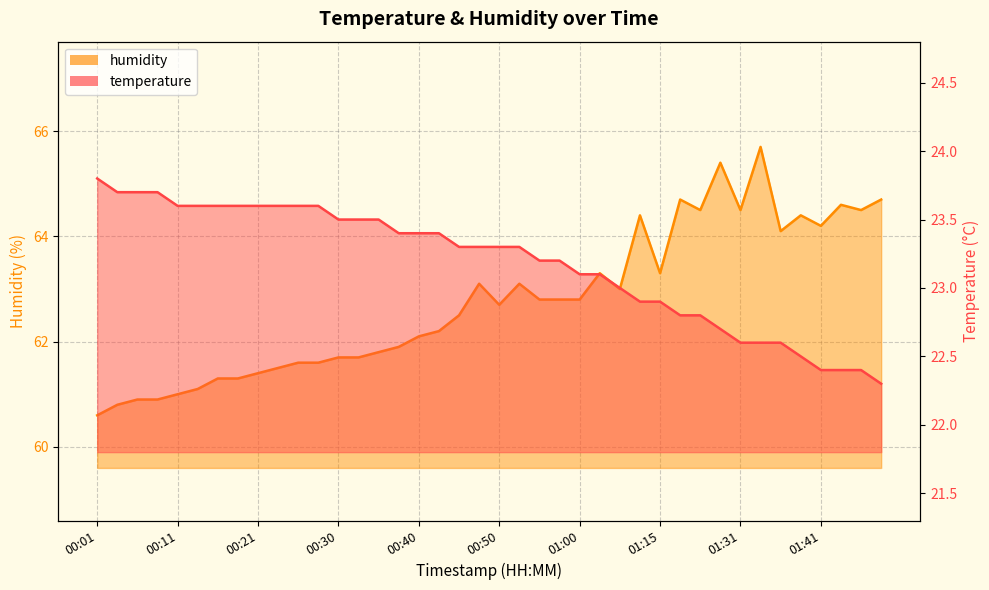

What is the total value across all series at 01:29?

88.1